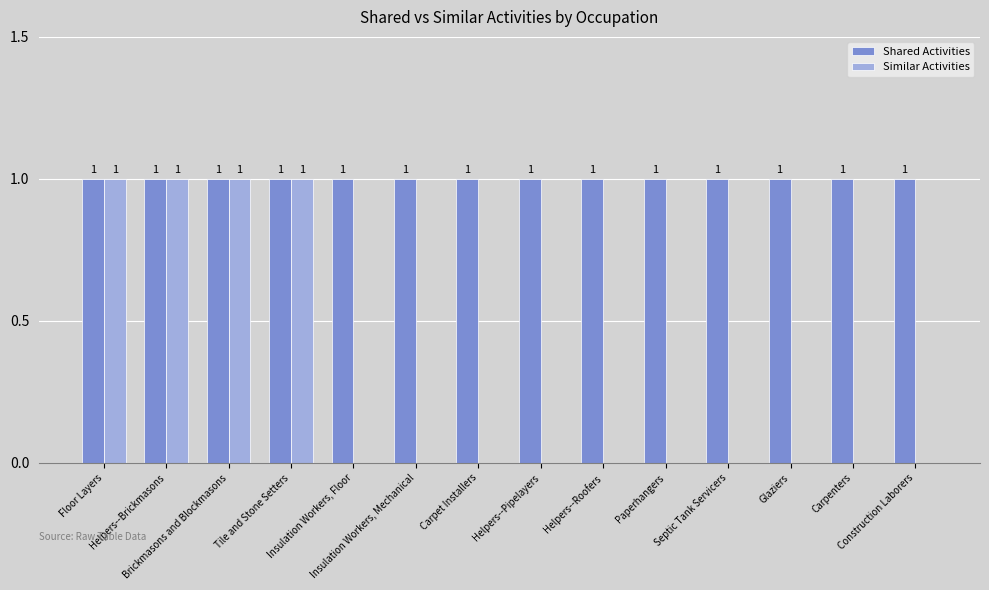

Reading left to right, extract all data points from this chart.

Shared Activities: Floor Layers=1	Helpers--Brickmasons=1	Brickmasons and Blockmasons=1	Tile and Stone Setters=1	Insulation Workers, Floor=1	Insulation Workers, Mechanical=1	Carpet Installers=1	Helpers--Pipelayers=1	Helpers--Roofers=1	Paperhangers=1	Septic Tank Servicers=1	Glaziers=1	Carpenters=1	Construction Laborers=1
Similar Activities: Floor Layers=1	Helpers--Brickmasons=1	Brickmasons and Blockmasons=1	Tile and Stone Setters=1	Insulation Workers, Floor=0	Insulation Workers, Mechanical=0	Carpet Installers=0	Helpers--Pipelayers=0	Helpers--Roofers=0	Paperhangers=0	Septic Tank Servicers=0	Glaziers=0	Carpenters=0	Construction Laborers=0